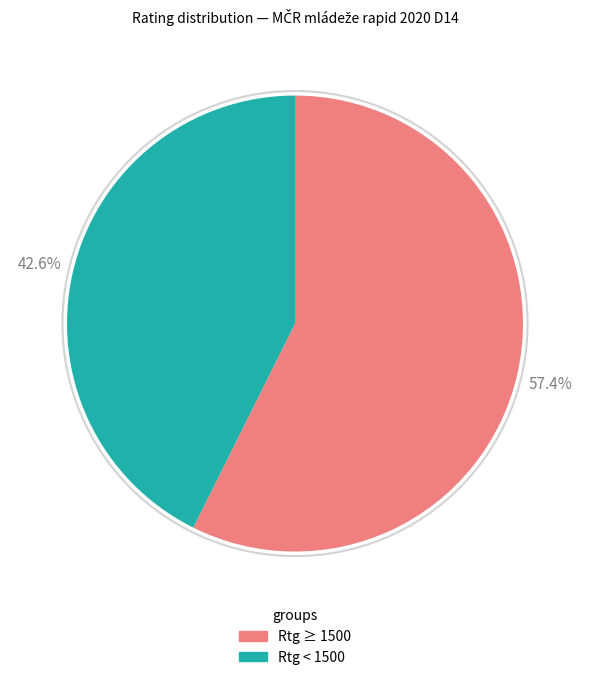

Is there any slice that represents more than half of the pie?

Yes